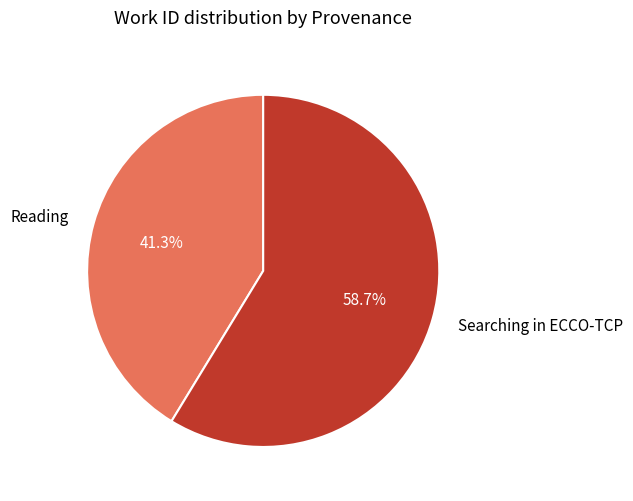

Which category has the smallest portion of the pie?

Reading